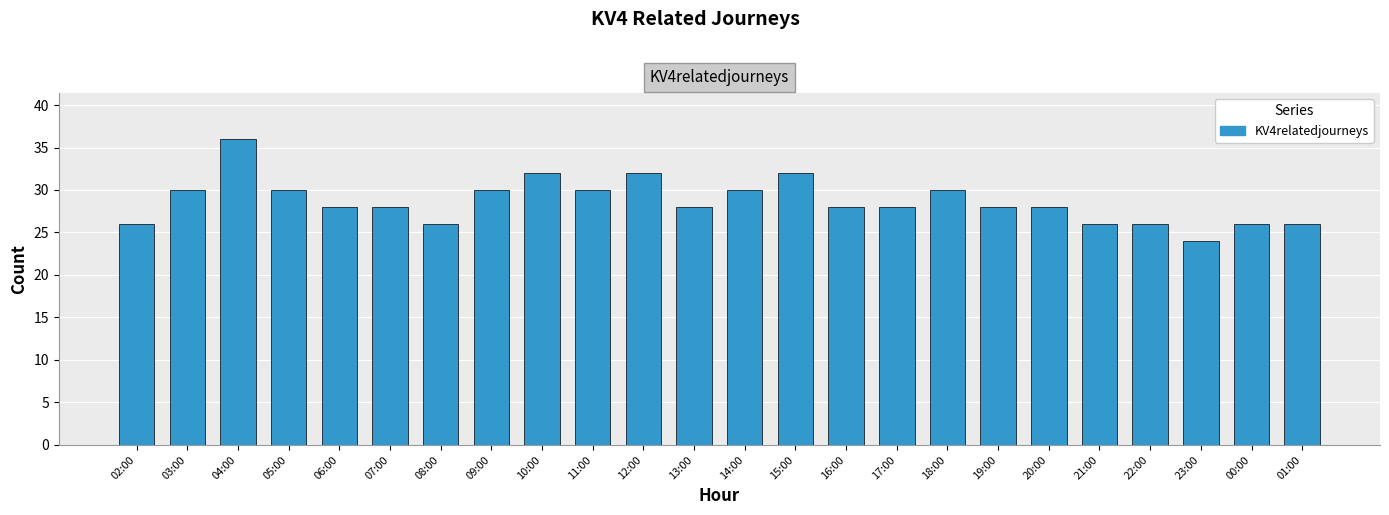

Count the number of categories in the chart.

24